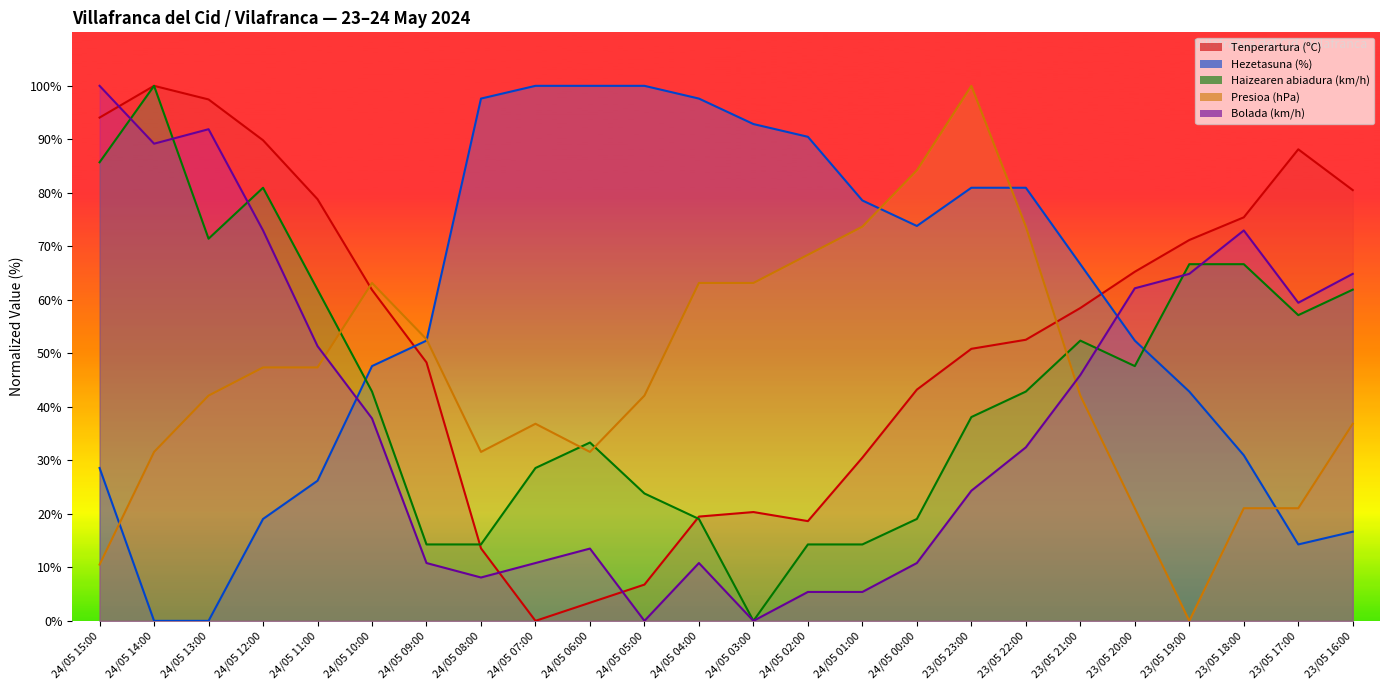

What position from the right is 24/05 01:00?

10